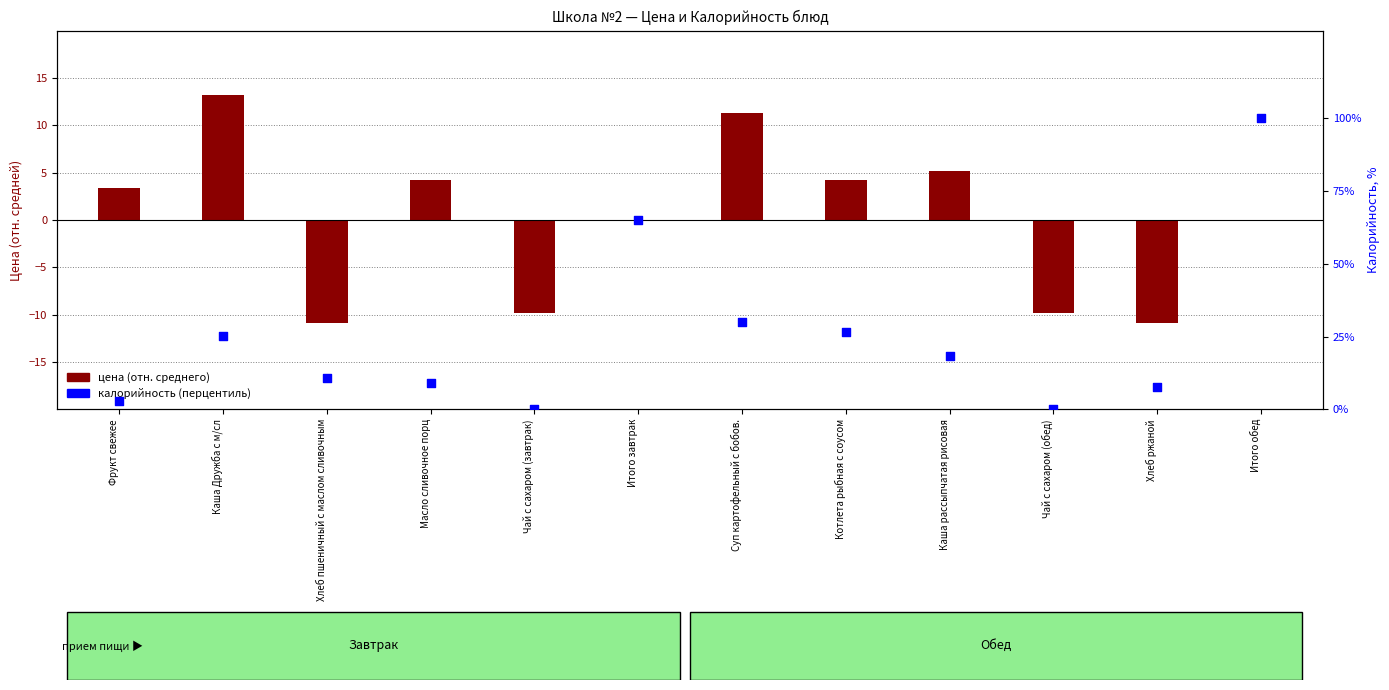

At which category is the sum across all series the highest?

Итого обед